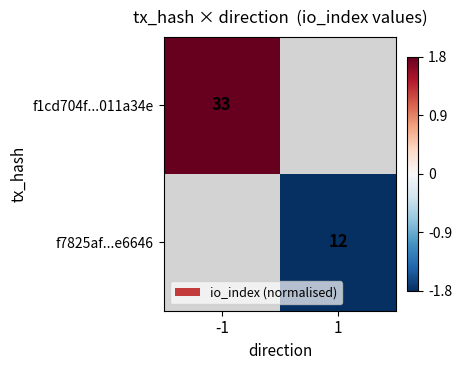

At which category does the chart reach its minimum across all series?

1